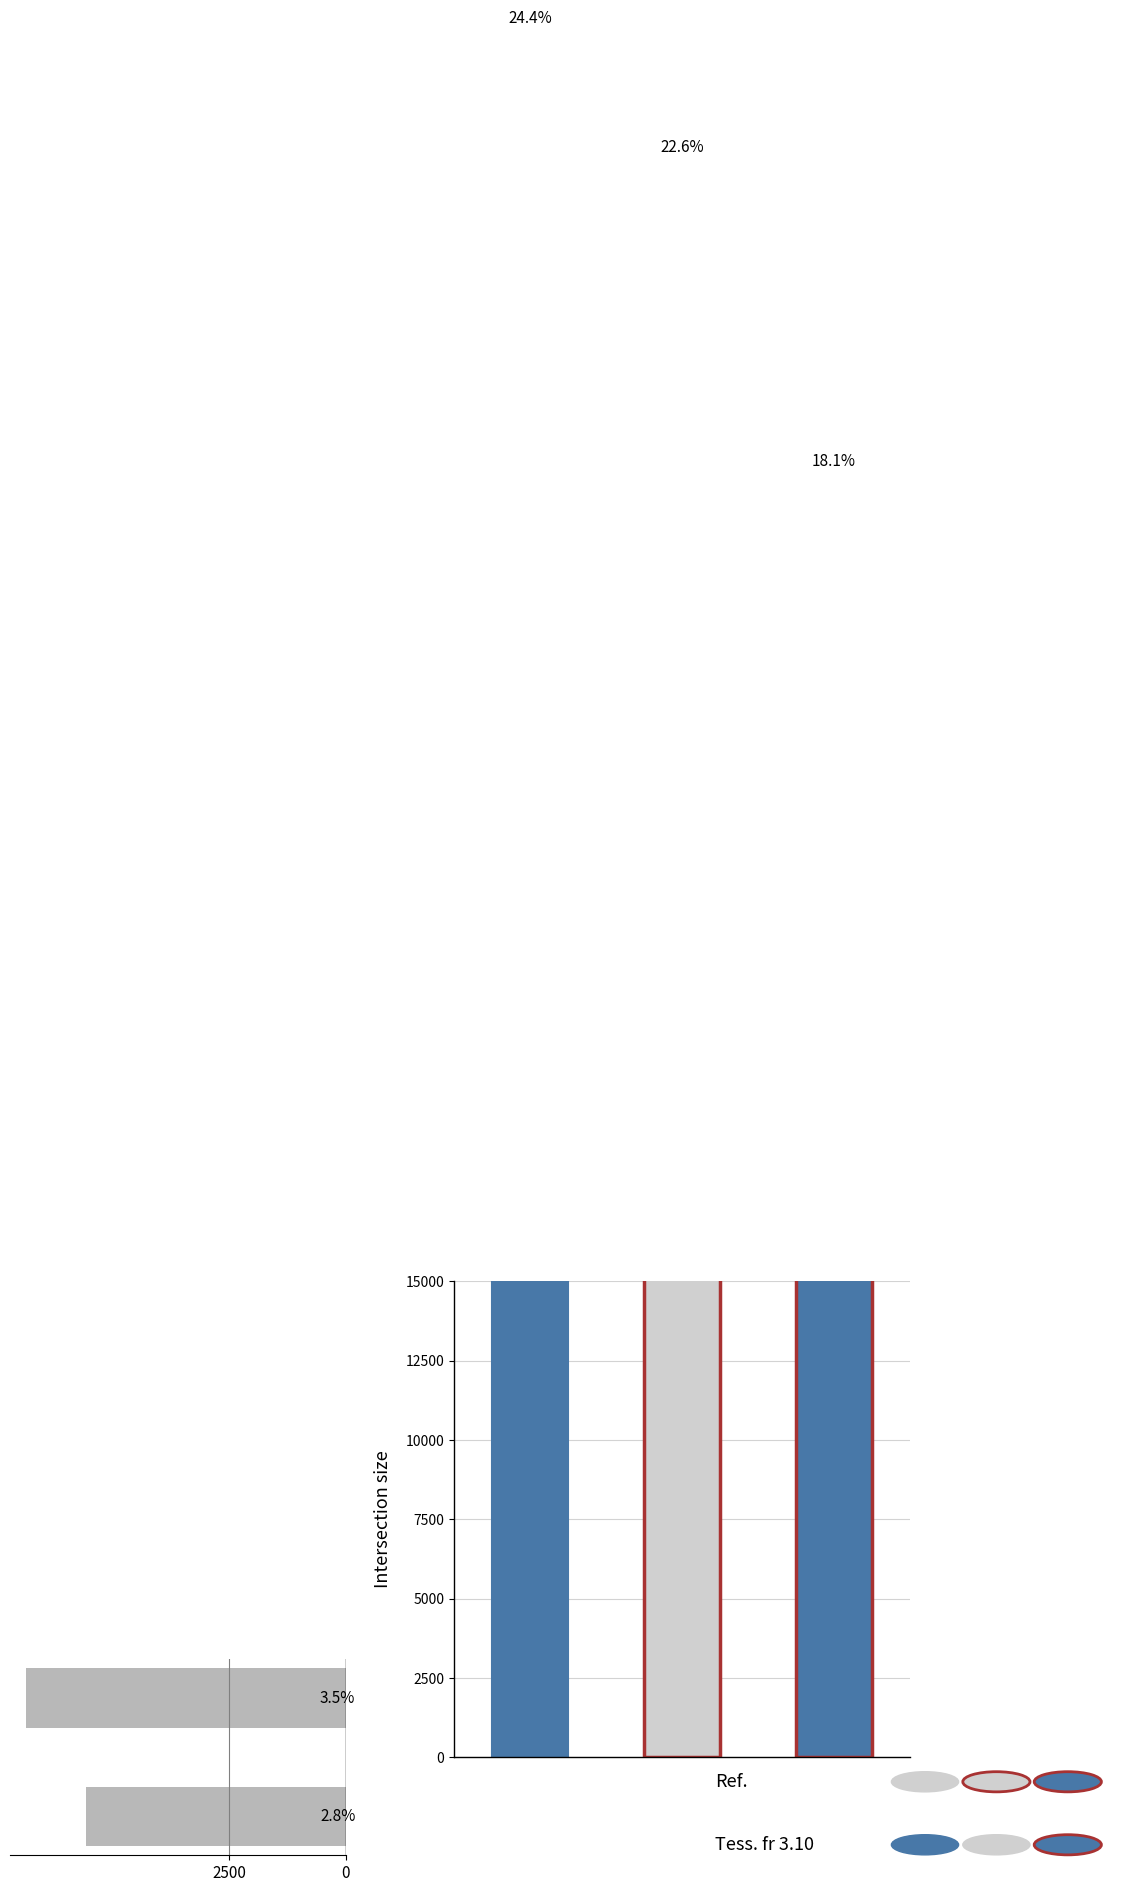

How many series are shown in this chart?

1